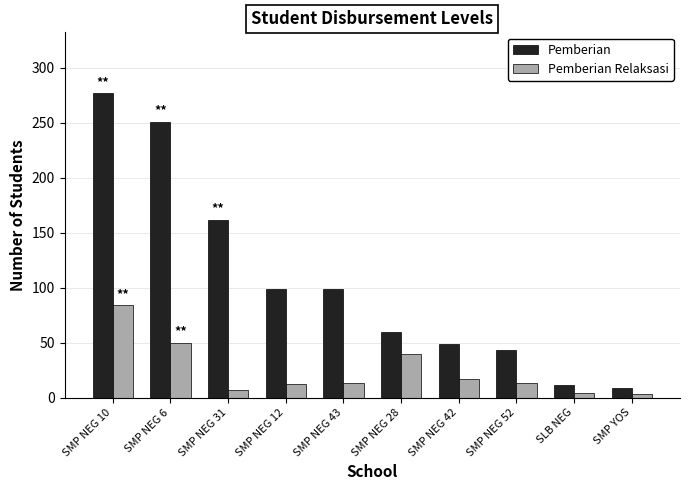

How many values in the Pemberian series are below 99?

5